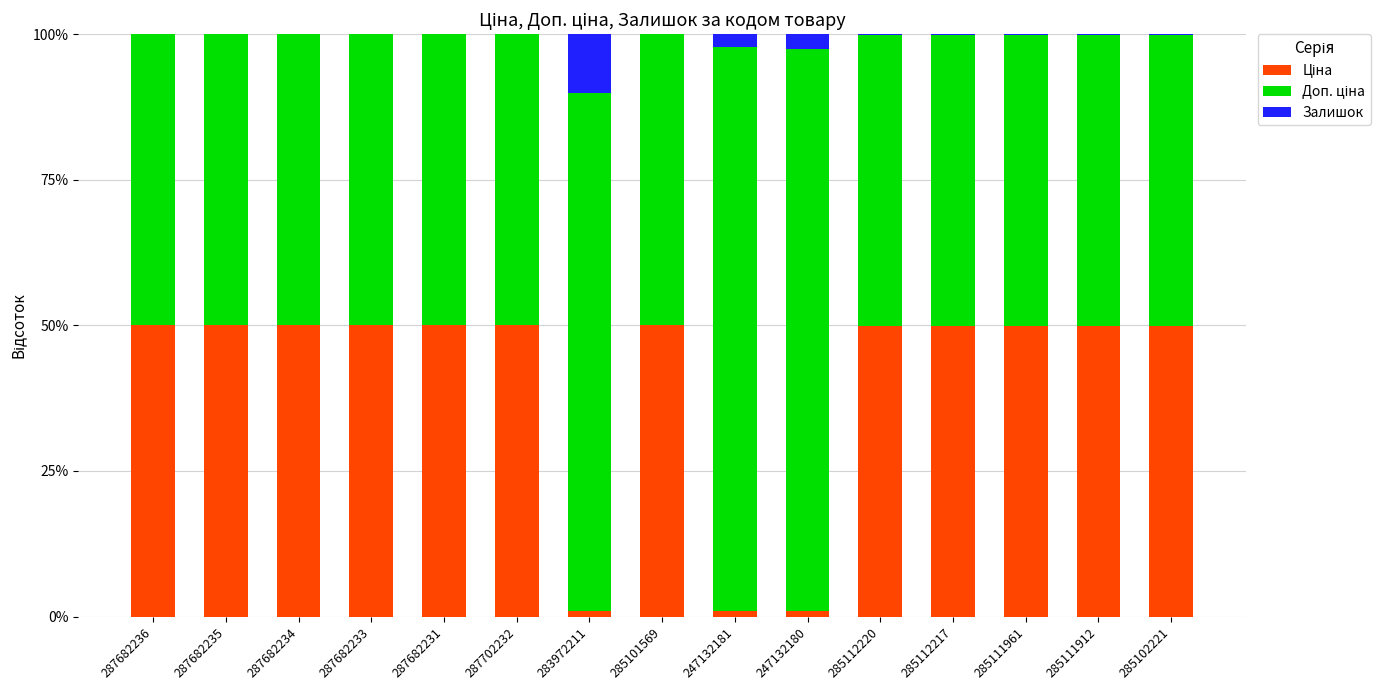

Count the number of data series in this chart.

3